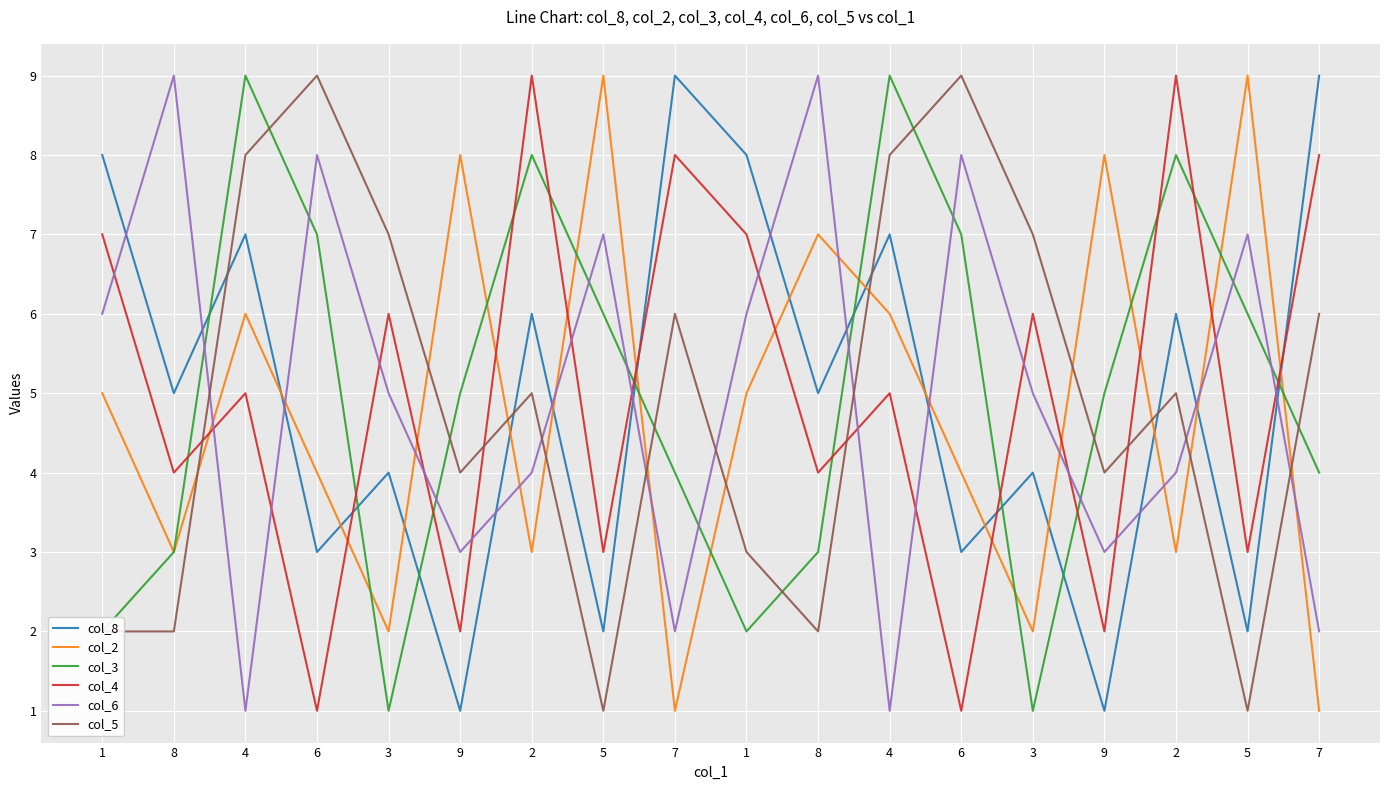

True or false: col_6 has more than 0 interior local peaks.

True